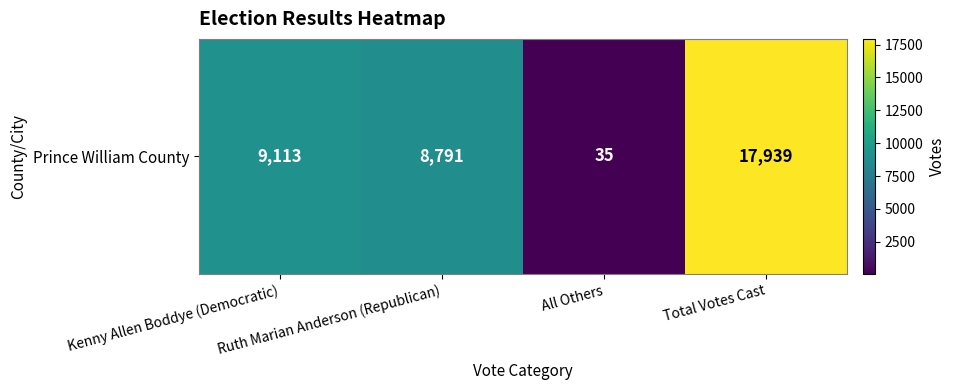

What is the change in value from Ruth Marian Anderson (Republican) to Total Votes Cast?

+9148